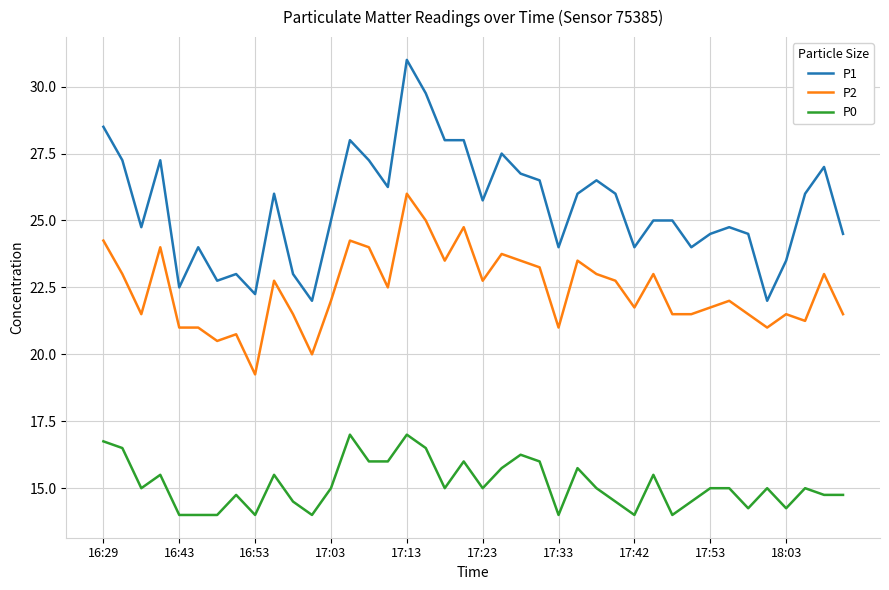

Rank the series by their average value, from highest to lowest.

P1, P2, P0